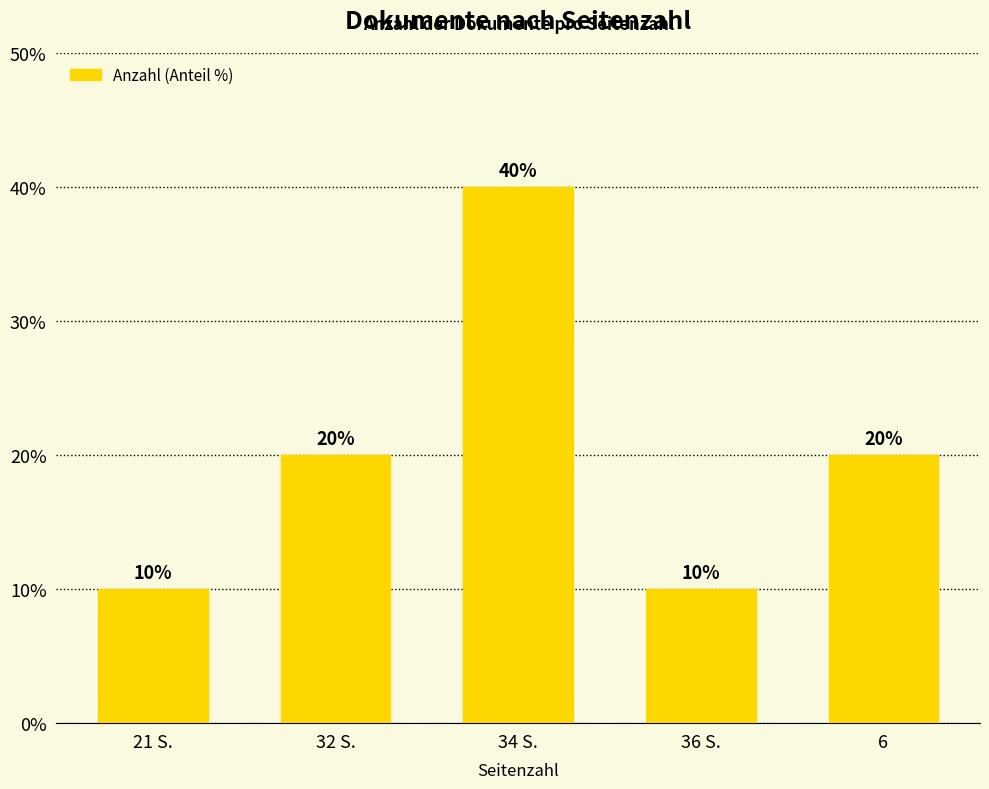

What is the value of the 5th bar from the left?

20